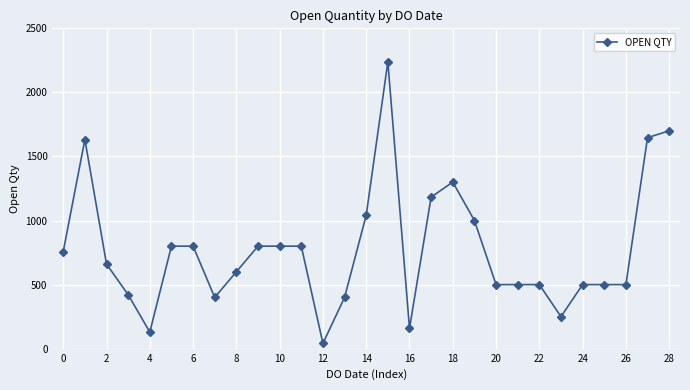

Reading left to right, what are all the values shown in this chart?

758	1632	660	421	129	800	800	400	600	800	800	800	41	400	1042	2238	158	1183	1300	1000	500	500	500	250	500	500	500	1647	1700